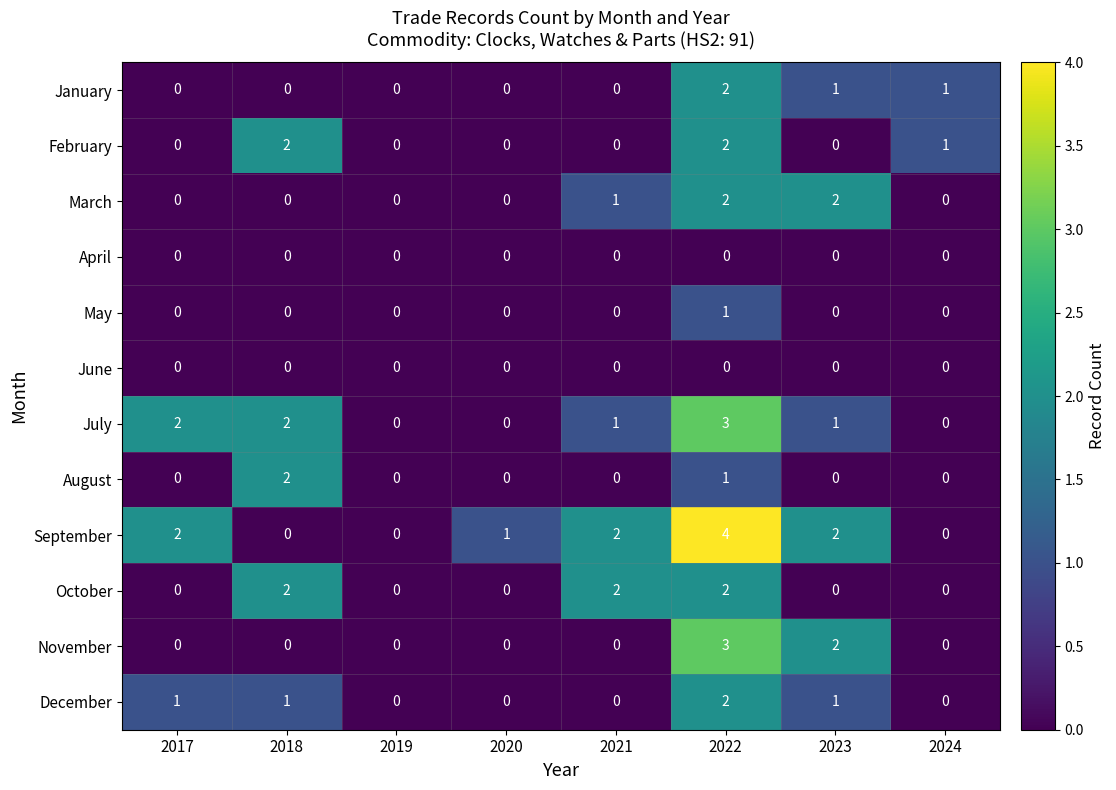

Which series has the largest range (max minus min)?

September